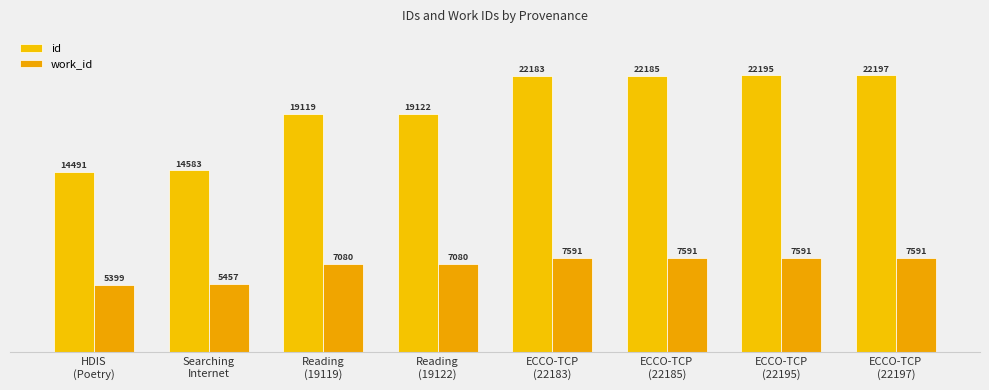

Which series has the largest range (max minus min)?

id